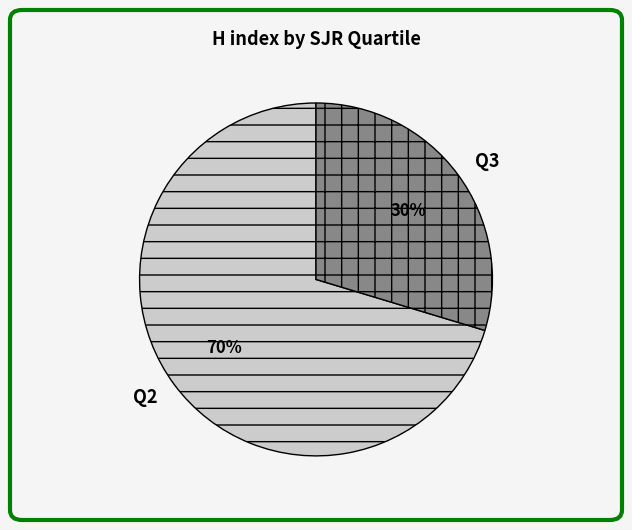

Which has a higher value, Q3 or Q2?

Q2